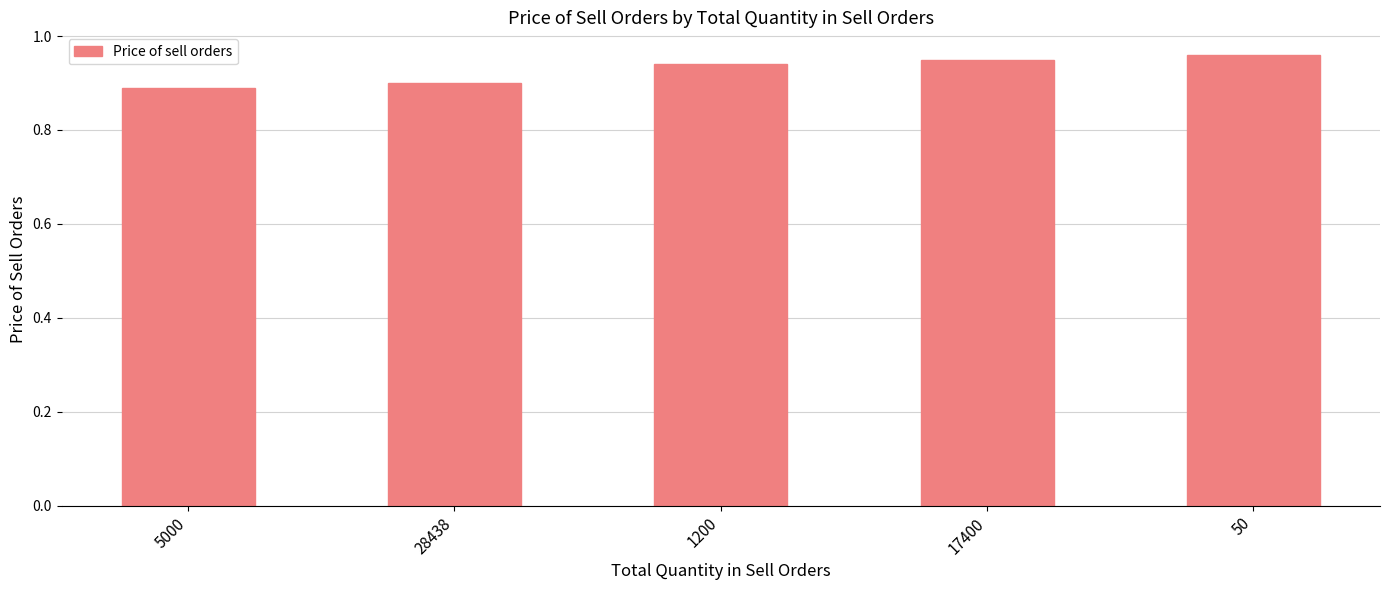

Count the values in the range 0 to 1.

5